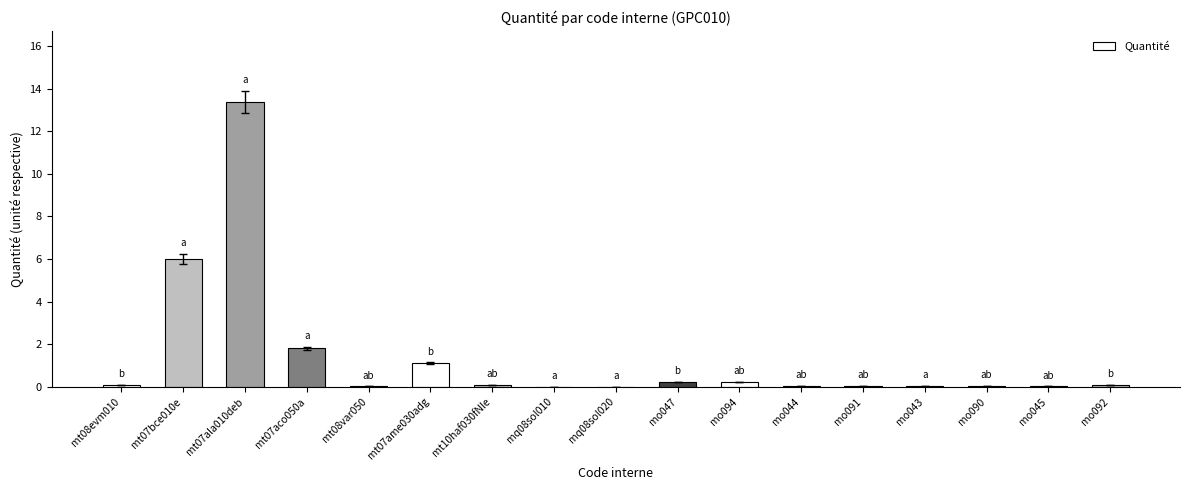

What is the change in value from mt07ame030adg to mq08sol020?

-1.1